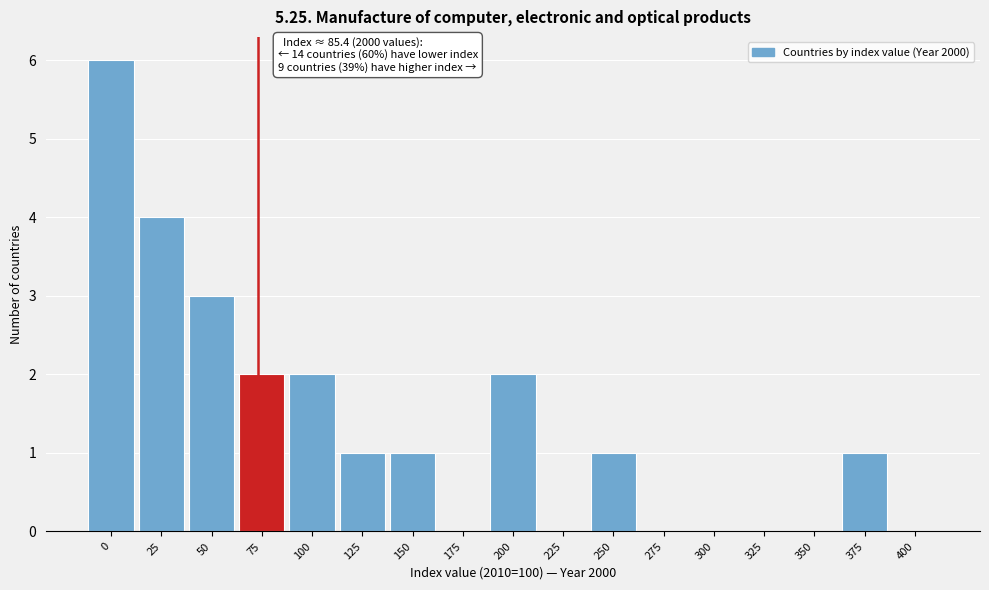

Reading right to left, list all the values displayed in this chart.

400=0	375=1	350=0	325=0	300=0	275=0	250=1	225=0	200=2	175=0	150=1	125=1	100=2	75=2	50=3	25=4	0=6